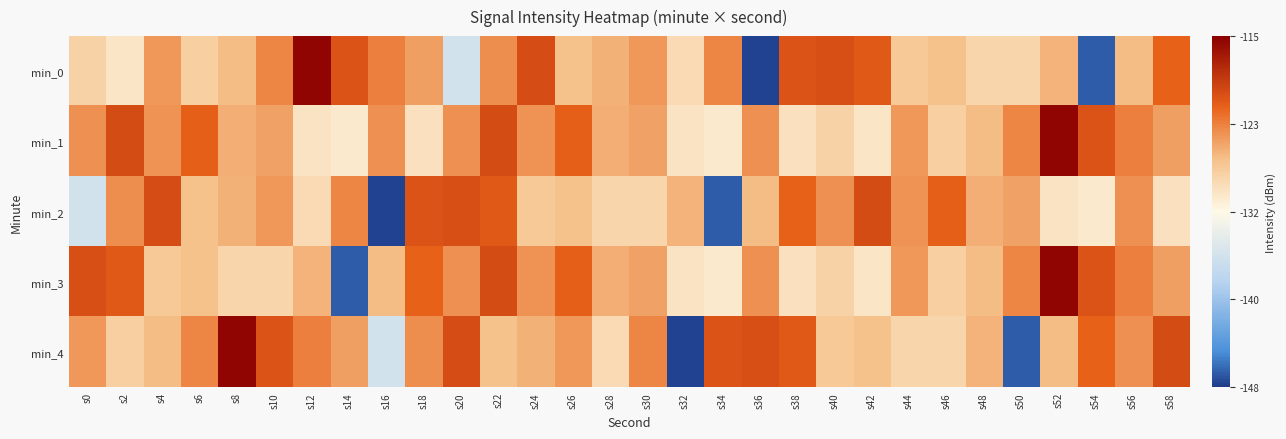

Reading left to right, what are all the values shown in this chart?

min_0: s0=-128.1	s2=-129.8	s4=-124.4	s6=-127.8	s8=-126.4	s10=-123.6	s12=-115.4	s14=-120.7	s16=-123.2	s18=-124.8	s20=-135.6	s22=-124.0	s24=-120.3	s26=-126.7	s28=-125.7	s30=-124.5	s32=-128.9	s34=-123.6	s36=-147.7	s38=-120.7	s40=-120.5	s42=-121.2	s44=-127.3	s46=-126.6	s48=-128.4	s50=-128.3	s52=-125.9	s54=-146.7	s56=-126.4	s58=-121.7
min_1: s0=-124.0	s2=-120.2	s4=-124.3	s6=-121.5	s8=-125.6	s10=-125.0	s12=-129.6	s14=-130.2	s16=-124.0	s18=-129.4	s20=-124.0	s22=-120.2	s24=-124.3	s26=-121.5	s28=-125.6	s30=-125.0	s32=-129.6	s34=-130.2	s36=-124.0	s38=-129.4	s40=-128.1	s42=-129.8	s44=-124.4	s46=-127.8	s48=-126.4	s50=-123.6	s52=-115.4	s54=-120.7	s56=-123.2	s58=-124.8
min_2: s0=-135.6	s2=-124.0	s4=-120.3	s6=-126.7	s8=-125.7	s10=-124.5	s12=-128.9	s14=-123.6	s16=-147.7	s18=-120.7	s20=-120.5	s22=-121.2	s24=-127.3	s26=-126.6	s28=-128.4	s30=-128.3	s32=-125.9	s34=-146.7	s36=-126.4	s38=-121.7	s40=-124.0	s42=-120.2	s44=-124.3	s46=-121.5	s48=-125.6	s50=-125.0	s52=-129.6	s54=-130.2	s56=-124.0	s58=-129.4
min_3: s0=-120.5	s2=-121.2	s4=-127.3	s6=-126.6	s8=-128.4	s10=-128.3	s12=-125.9	s14=-146.7	s16=-126.4	s18=-121.7	s20=-124.0	s22=-120.2	s24=-124.3	s26=-121.5	s28=-125.6	s30=-125.0	s32=-129.6	s34=-130.2	s36=-124.0	s38=-129.4	s40=-128.1	s42=-129.8	s44=-124.4	s46=-127.8	s48=-126.4	s50=-123.6	s52=-115.4	s54=-120.7	s56=-123.2	s58=-124.8
min_4: s0=-124.4	s2=-127.8	s4=-126.4	s6=-123.6	s8=-115.4	s10=-120.7	s12=-123.2	s14=-124.8	s16=-135.6	s18=-124.0	s20=-120.3	s22=-126.7	s24=-125.7	s26=-124.5	s28=-128.9	s30=-123.6	s32=-147.7	s34=-120.7	s36=-120.5	s38=-121.2	s40=-127.3	s42=-126.6	s44=-128.4	s46=-128.3	s48=-125.9	s50=-146.7	s52=-126.4	s54=-121.7	s56=-124.0	s58=-120.2